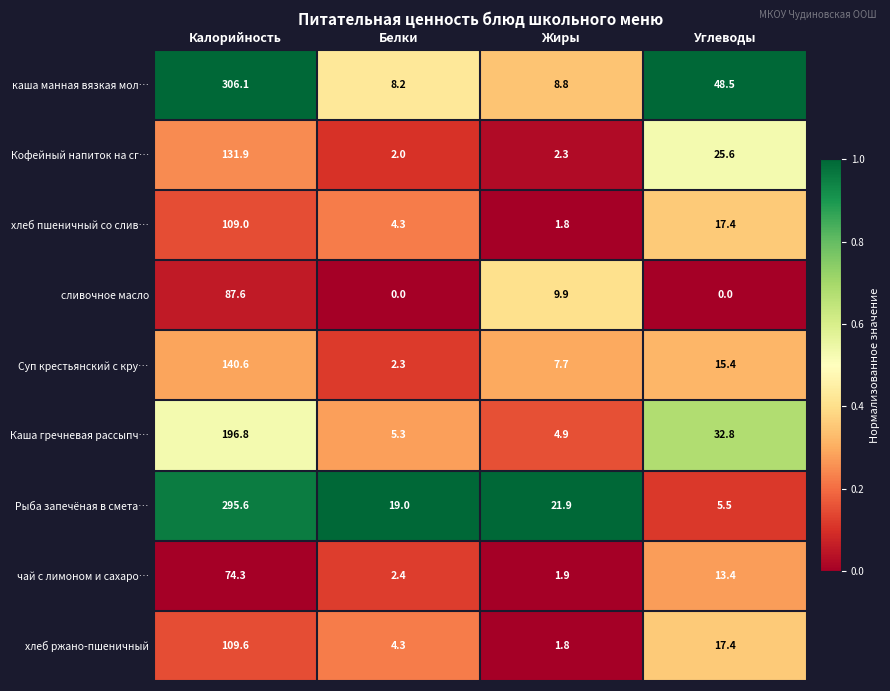

At how many categories does at least one series exceed 0?

4